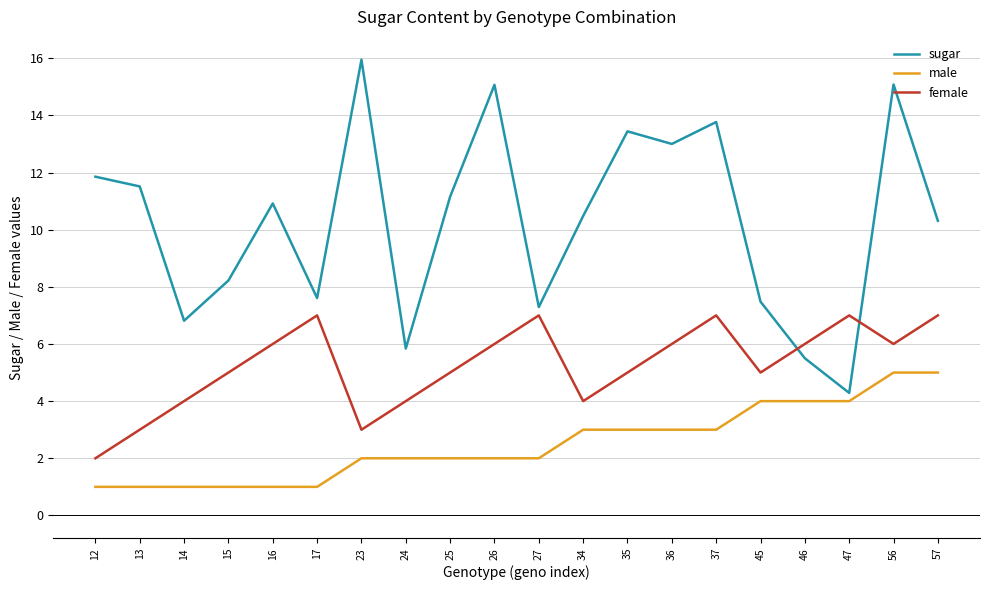

Which series has the largest total across all categories?

sugar